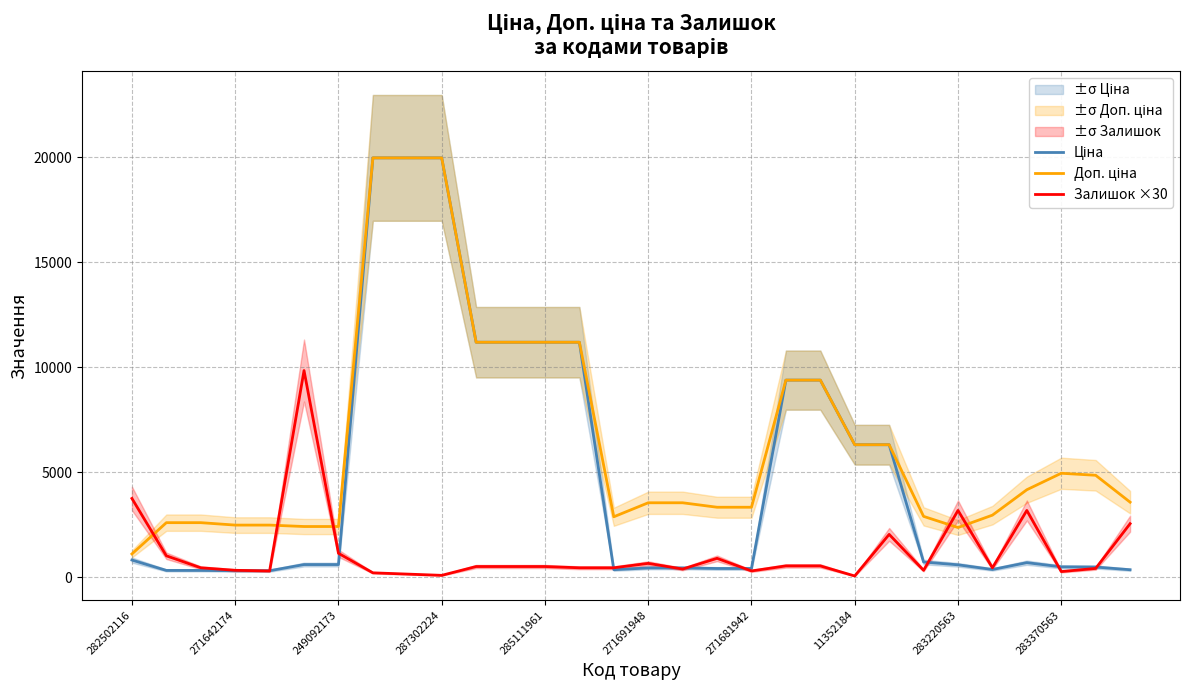

Reading left to right, transcribe all the data shown in this chart.

Ціна: 818.5	324.8	324.8	310.3	310.3	603.7	603.7	19964.2	19964.2	19964.2	11188.2	11188.2	11188.2	11188.2	359.9	443.1	443.1	416.6	416.6	9384.0	9384.0	6308.8	6308.8	724.5	591.6	369.5	694.3	495.0	485.4	357.4
Доп. ціна: 1109.2	2598.3	2598.3	2482.4	2482.4	2414.8	2414.8	19964.2	19964.2	19964.2	11188.2	11188.2	11188.2	11188.2	2878.8	3545.0	3545.0	3332.5	3332.5	9384.0	9384.0	6308.8	6308.8	2897.8	2366.5	2955.8	4165.6	4950.4	4853.8	3573.9
Залишок ×30: 3750.0	1020.0	450.0	330.0	300.0	9840.0	1140.0	210.0	150.0	90.0	510.0	510.0	510.0	450.0	450.0	660.0	390.0	900.0	300.0	540.0	540.0	60.0	2040.0	330.0	3180.0	450.0	3180.0	270.0	420.0	2550.0